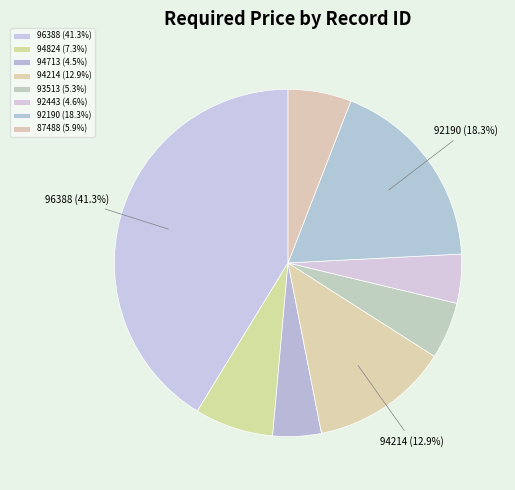

To the nearest percent, what is the combined percentage of 87488 and 94824?

13%